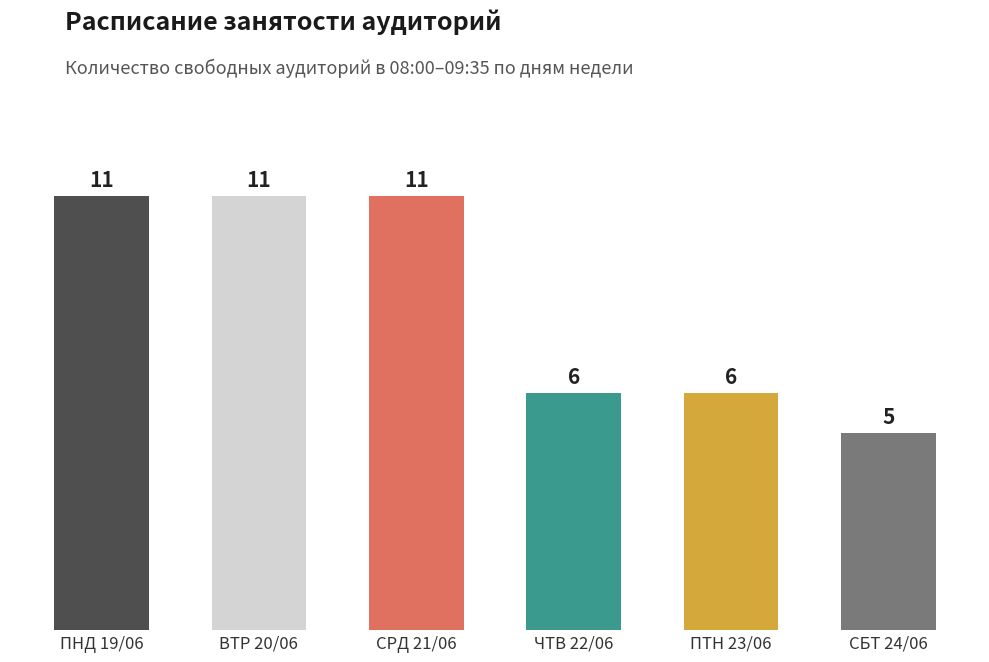

True or false: the data shows 6 at ЧТВ 22/06.

True